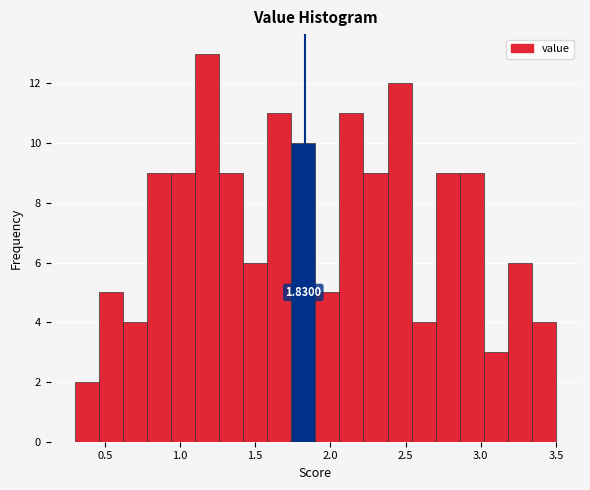

Around what value on the x-axis is the tallest bar? Give the approximate position of its centre, as read against the axis.

1.20